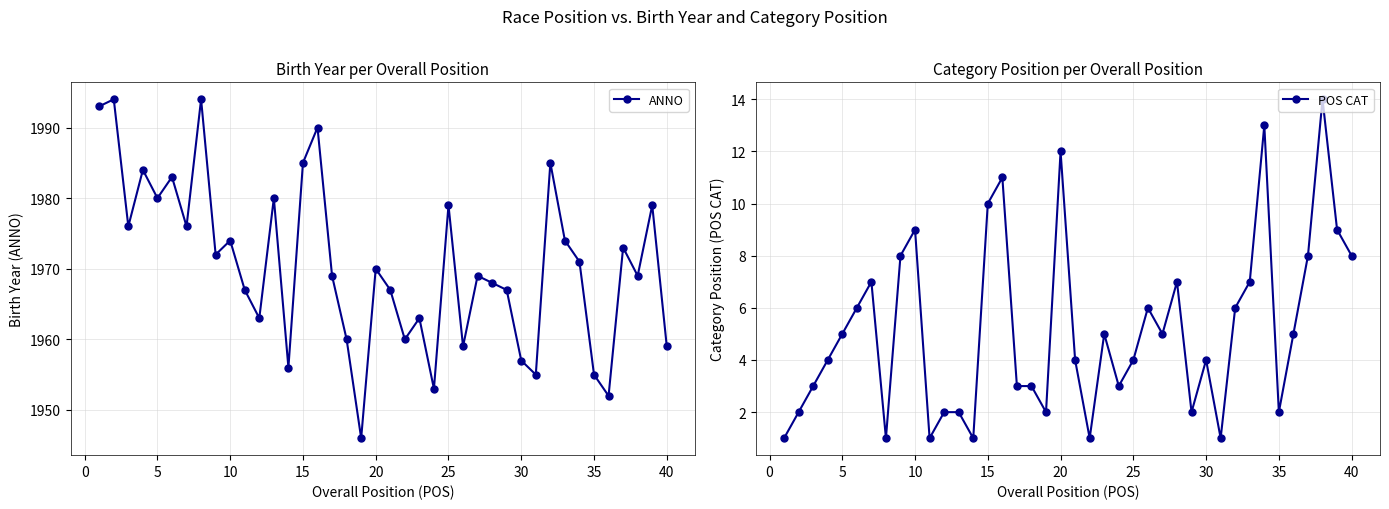

True or false: POS CAT has more than 2 interior local peaks.

True